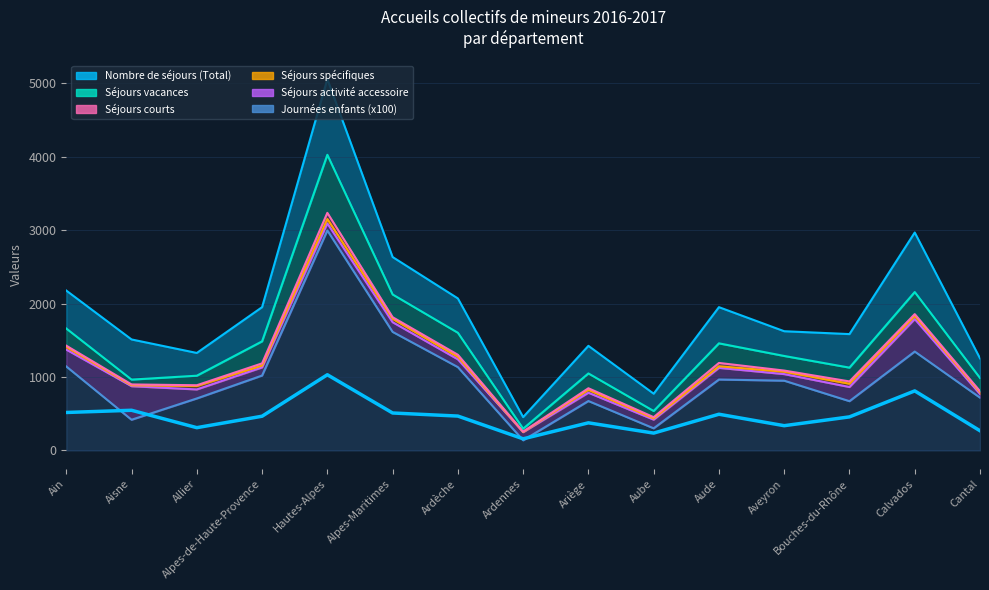

Count the number of categories in the chart.

15